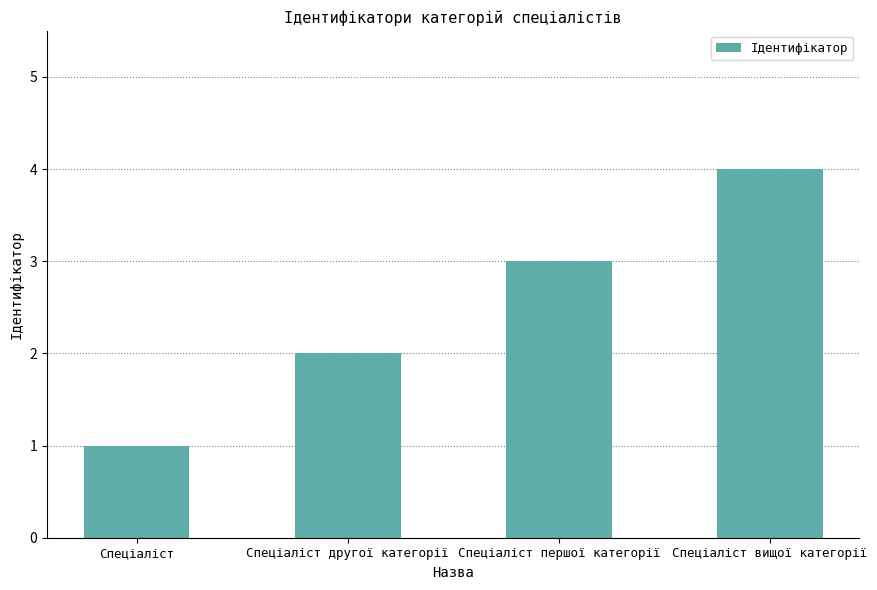

Where is the data nearest to the value 2?

Спеціаліст другої категорії